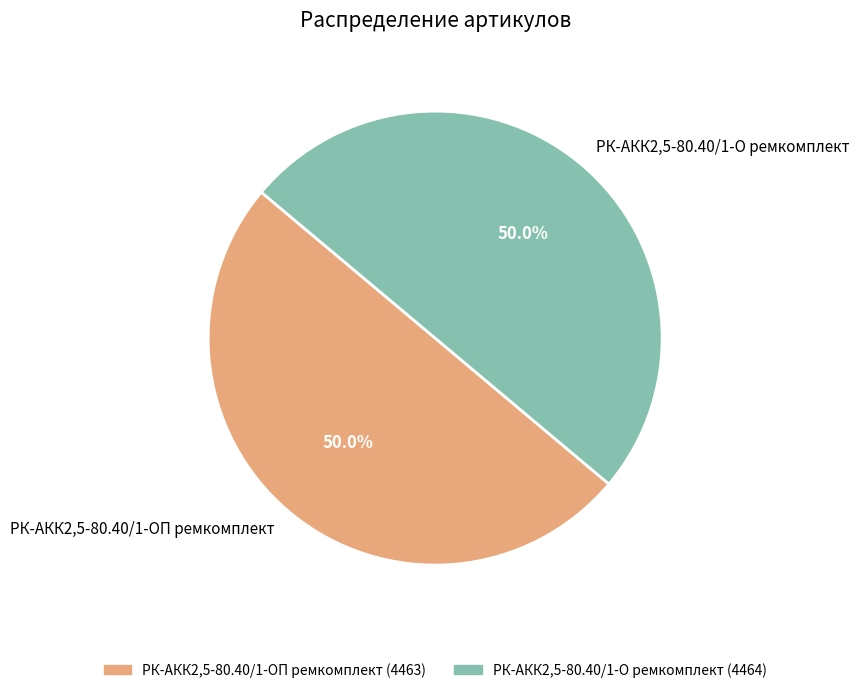

Is the sum of РК-АКК2,5-80.40/1-ОП ремкомплект and РК-АКК2,5-80.40/1-О ремкомплект greater than half?

Yes